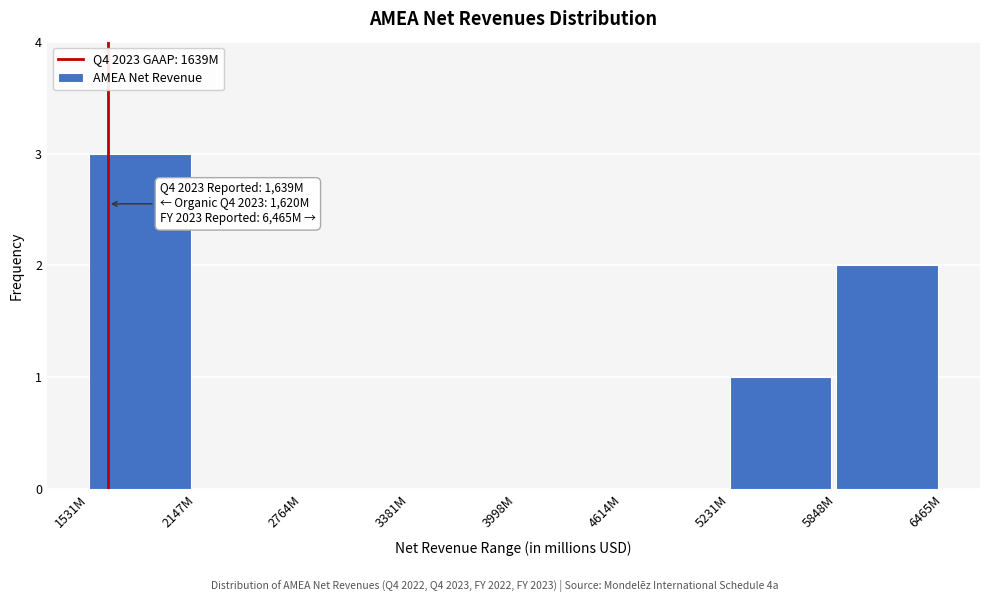

Reading right to left, list all the values displayed in this chart.

5848M=2	5231M=1	4614M=0	3998M=0	3381M=0	2764M=0	2147M=0	1531M=3